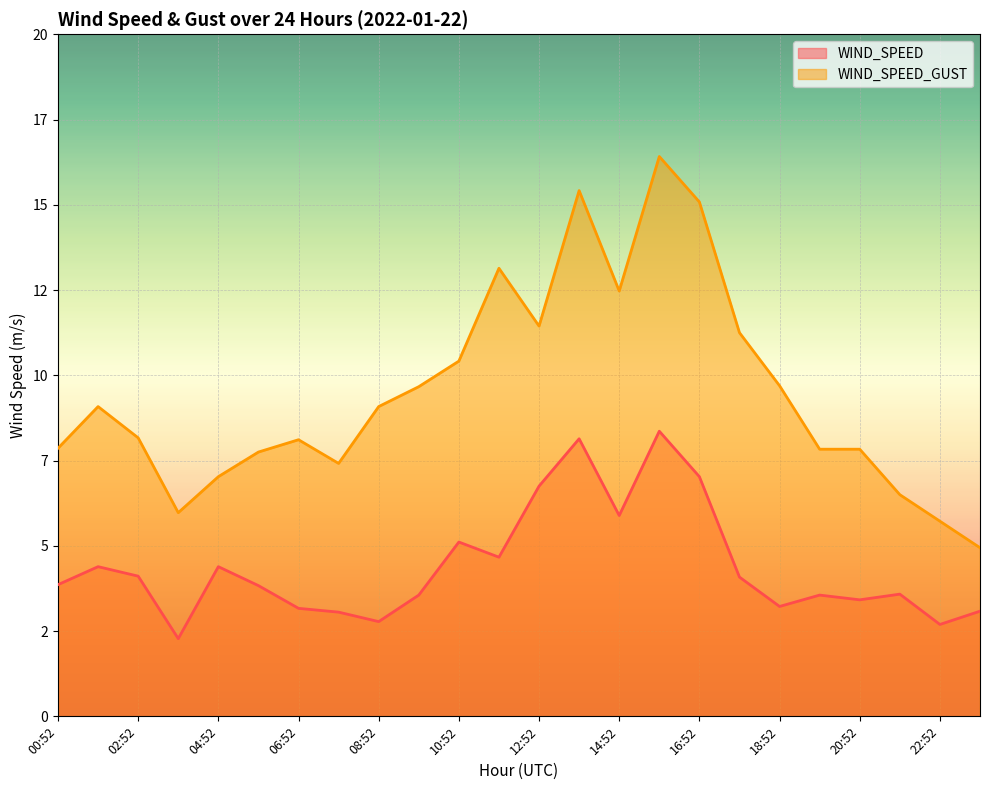

What is the label of the 8th point from the right?

16:52